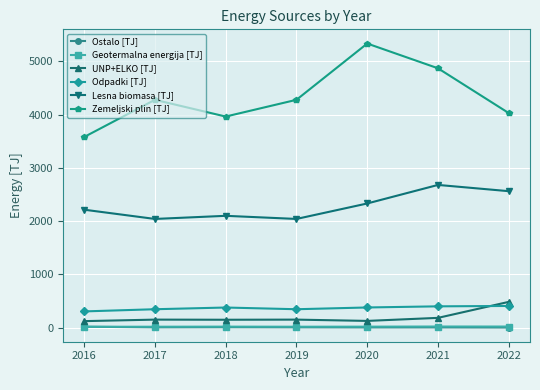

Which series has the largest total across all categories?

Zemeljski plin [TJ]